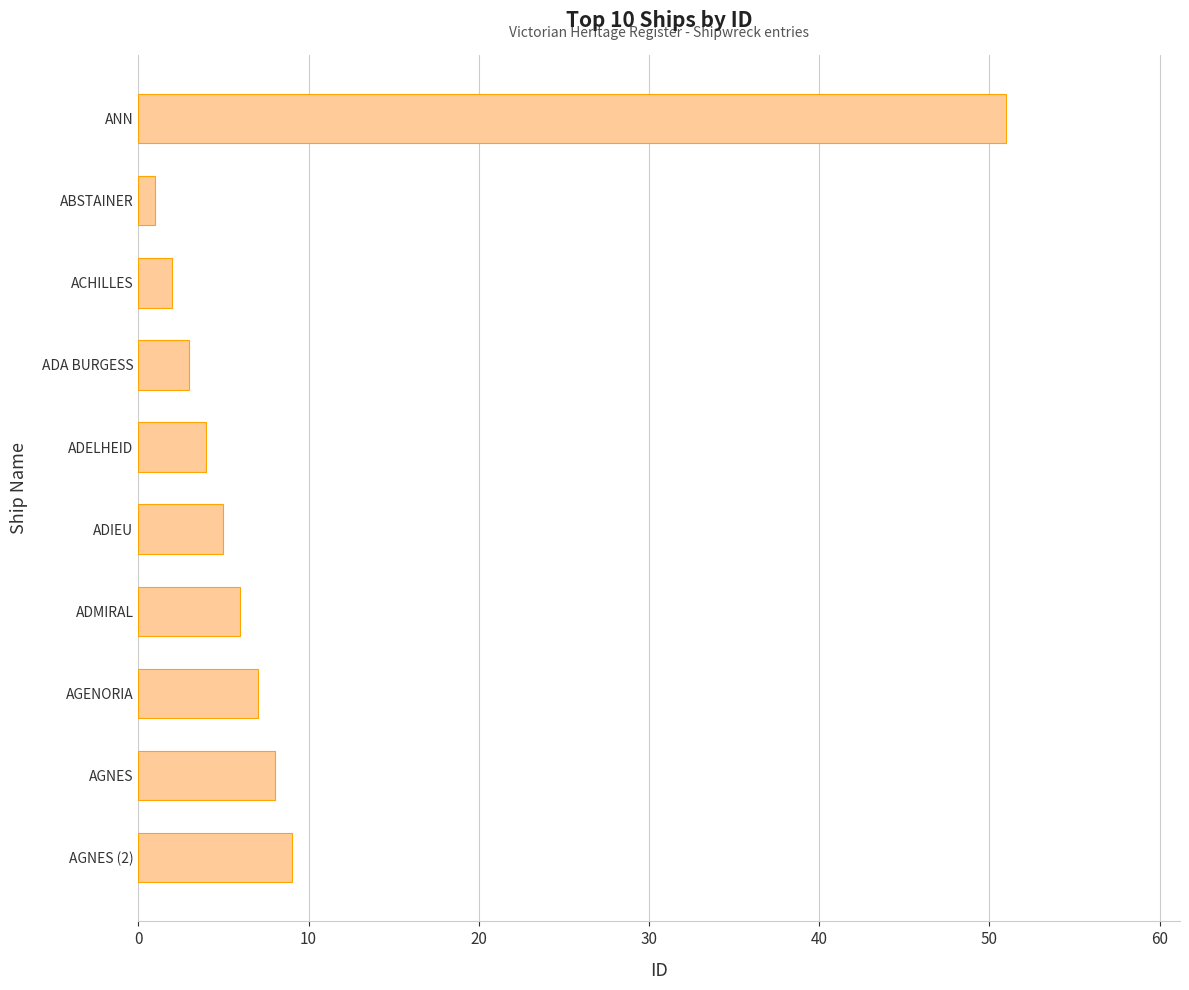

What is the difference between the second highest and minimum values?

8